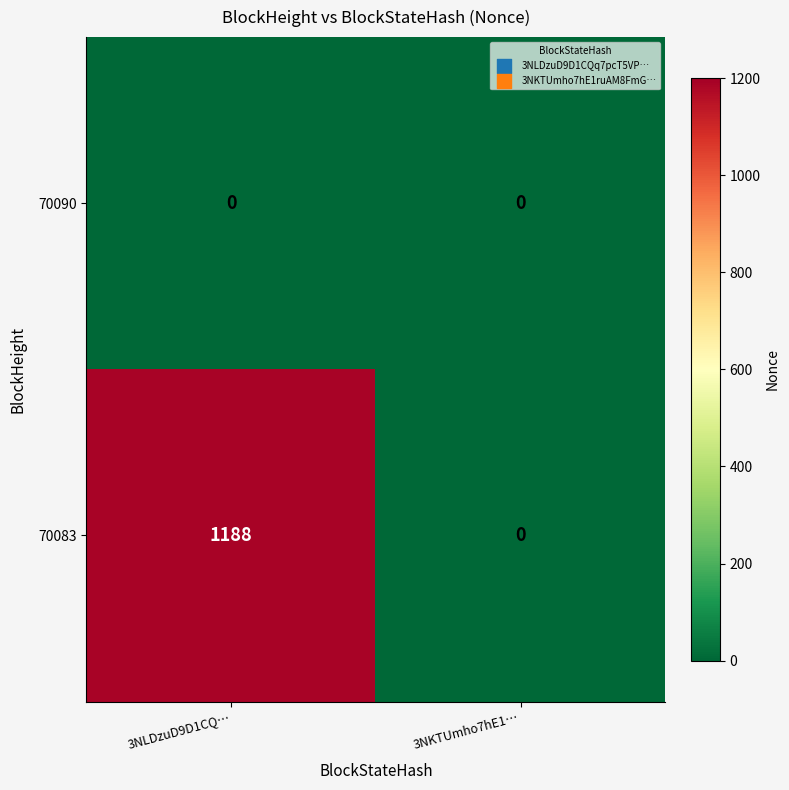

Which label corresponds to the largest value in the chart?

3NLDzuD9D1CQ…